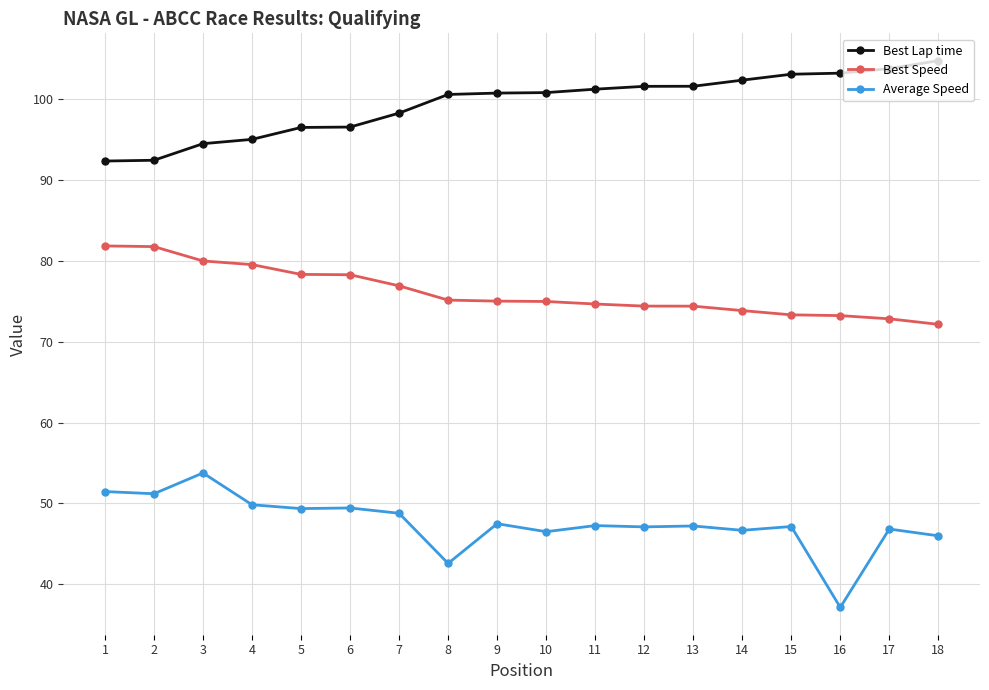

What is the spread (max minus min) of values at 14?

55.7